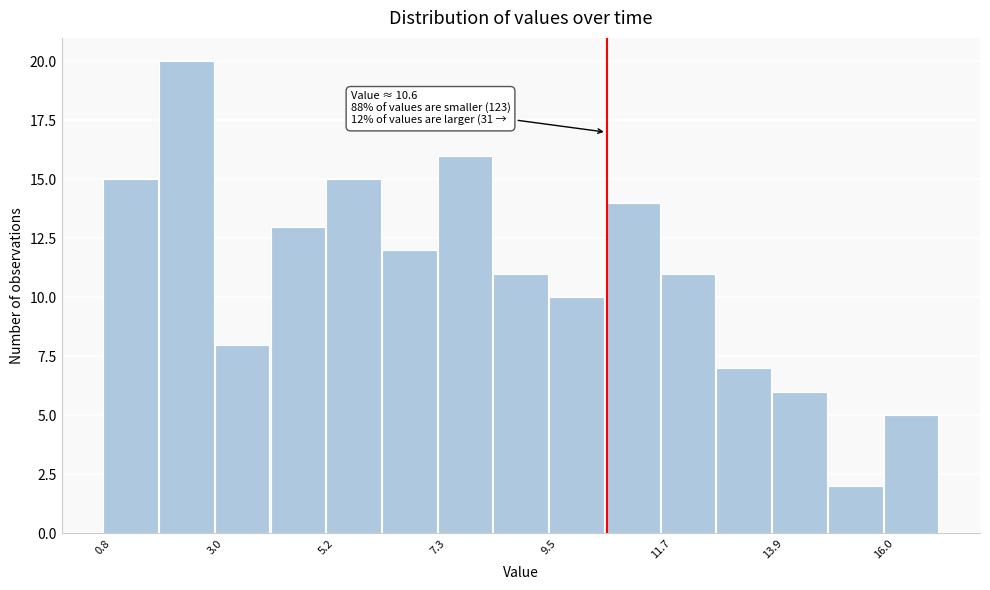

Read against the x-axis, roughly where is the centre of the tallest bar?

2.5